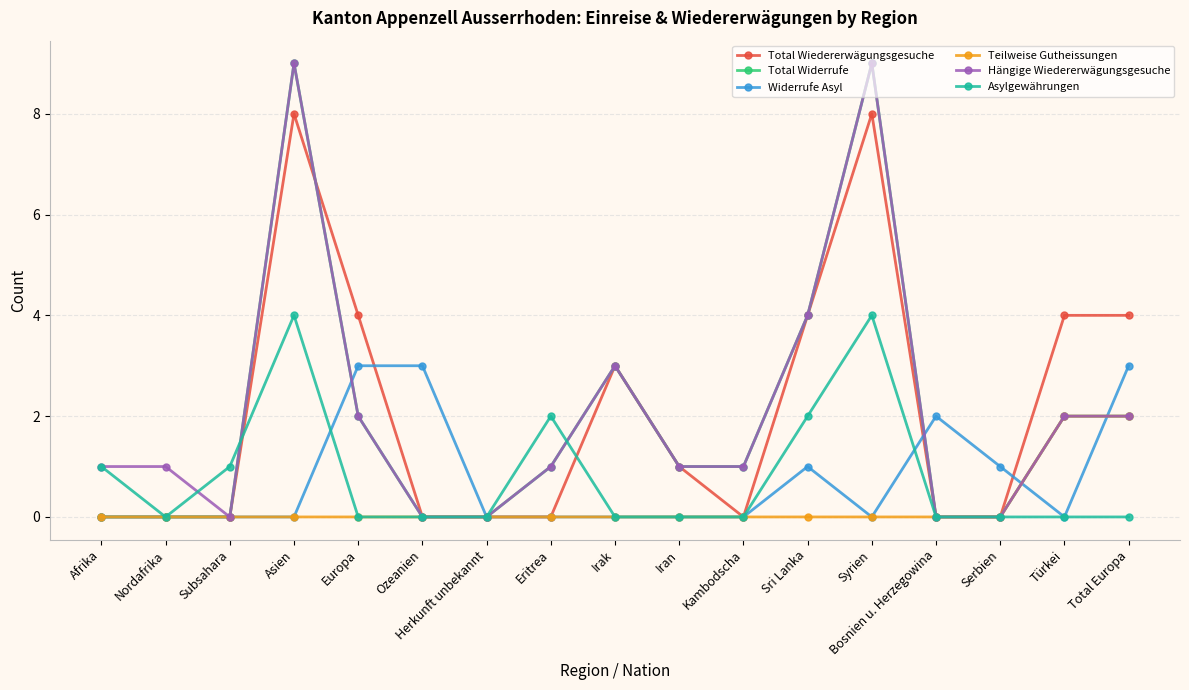

Is the value of Hängige Wiedererwägungsgesuche at Nordafrika greater than the value of Total Wiedererwägungsgesuche at Ozeanien?

Yes